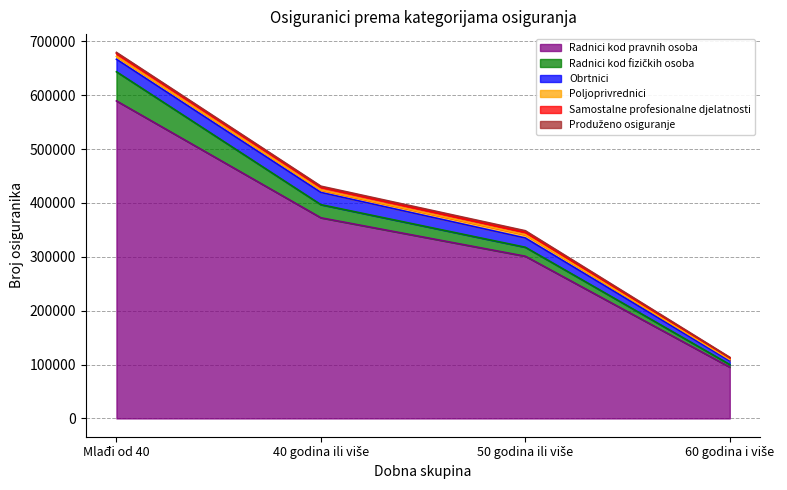

What is the label of the 4th point from the left?

60 godina i više